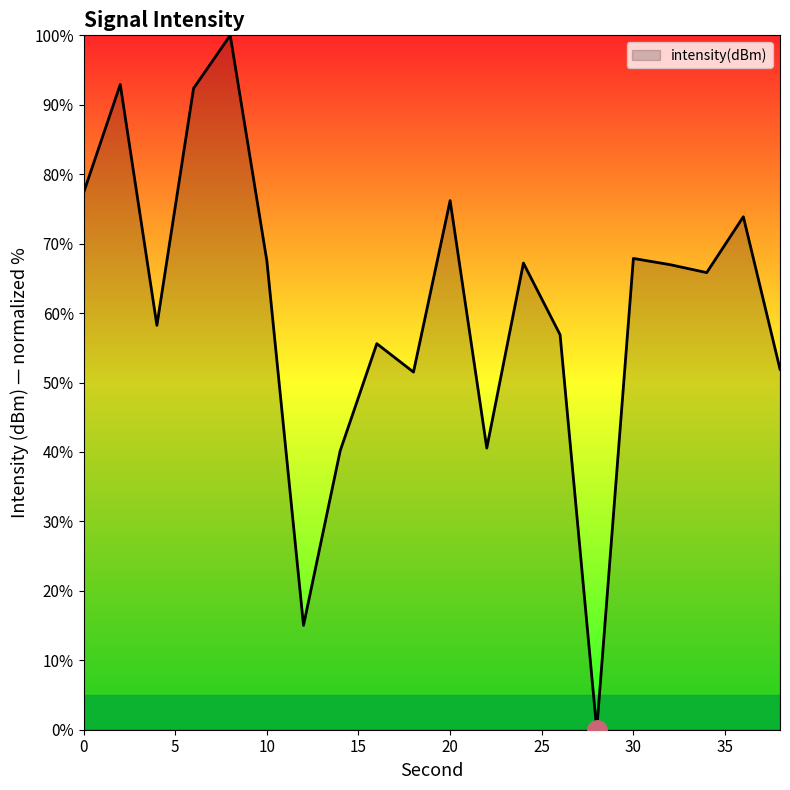

What is the maximum value shown in the chart?

100.0